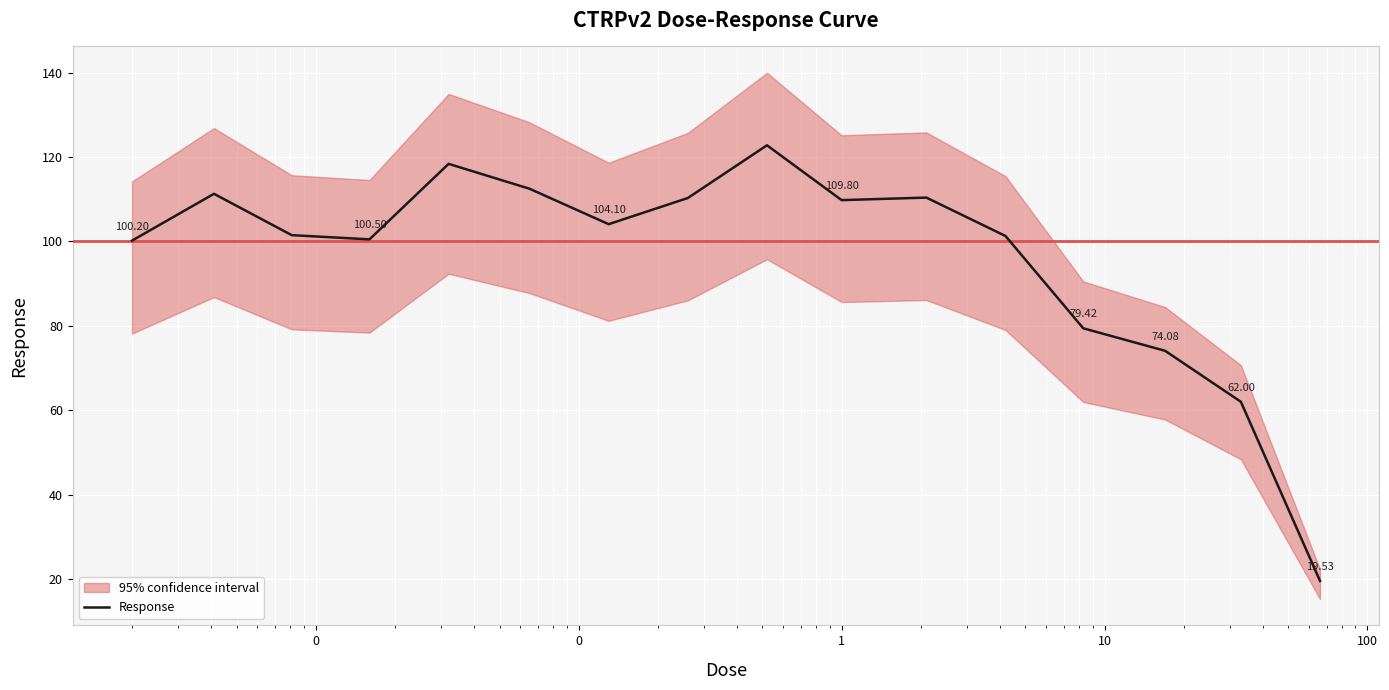

What is the minimum value shown in the chart?

19.5